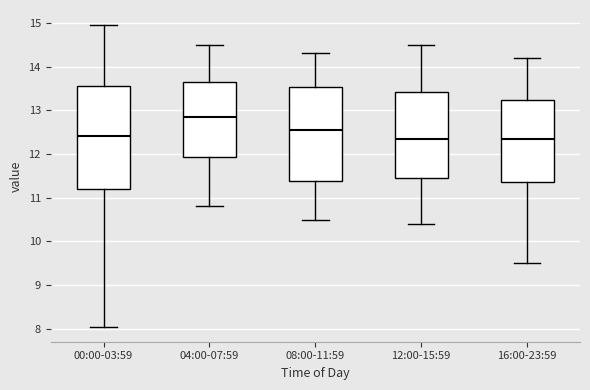

Comparing the boxes themselves (not the whiskers), which one is the tallest?

00:00-03:59